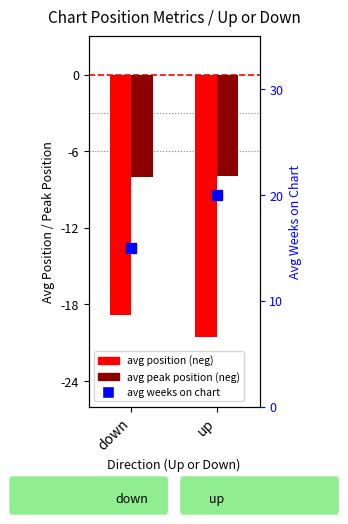

Which series has the largest Y range (max minus min)?

avg weeks on chart